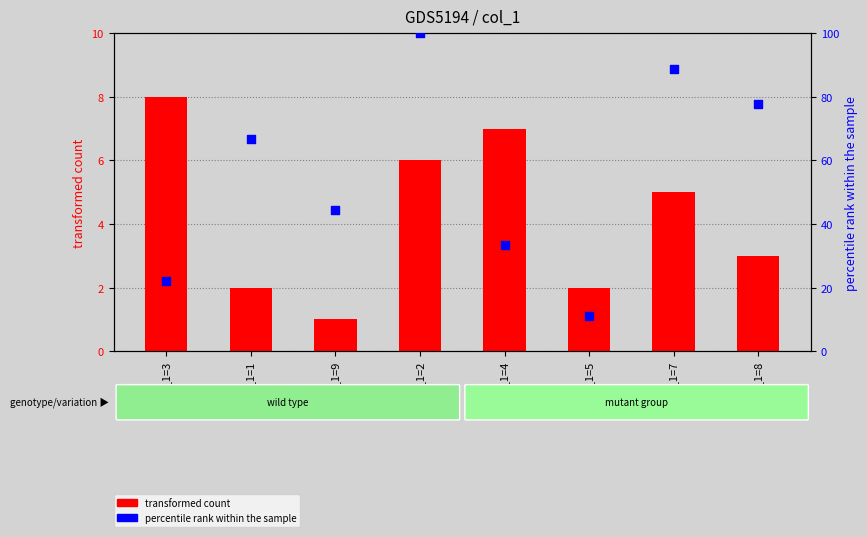

Which series contains the highest Y value?

col_4 (percentile rank)